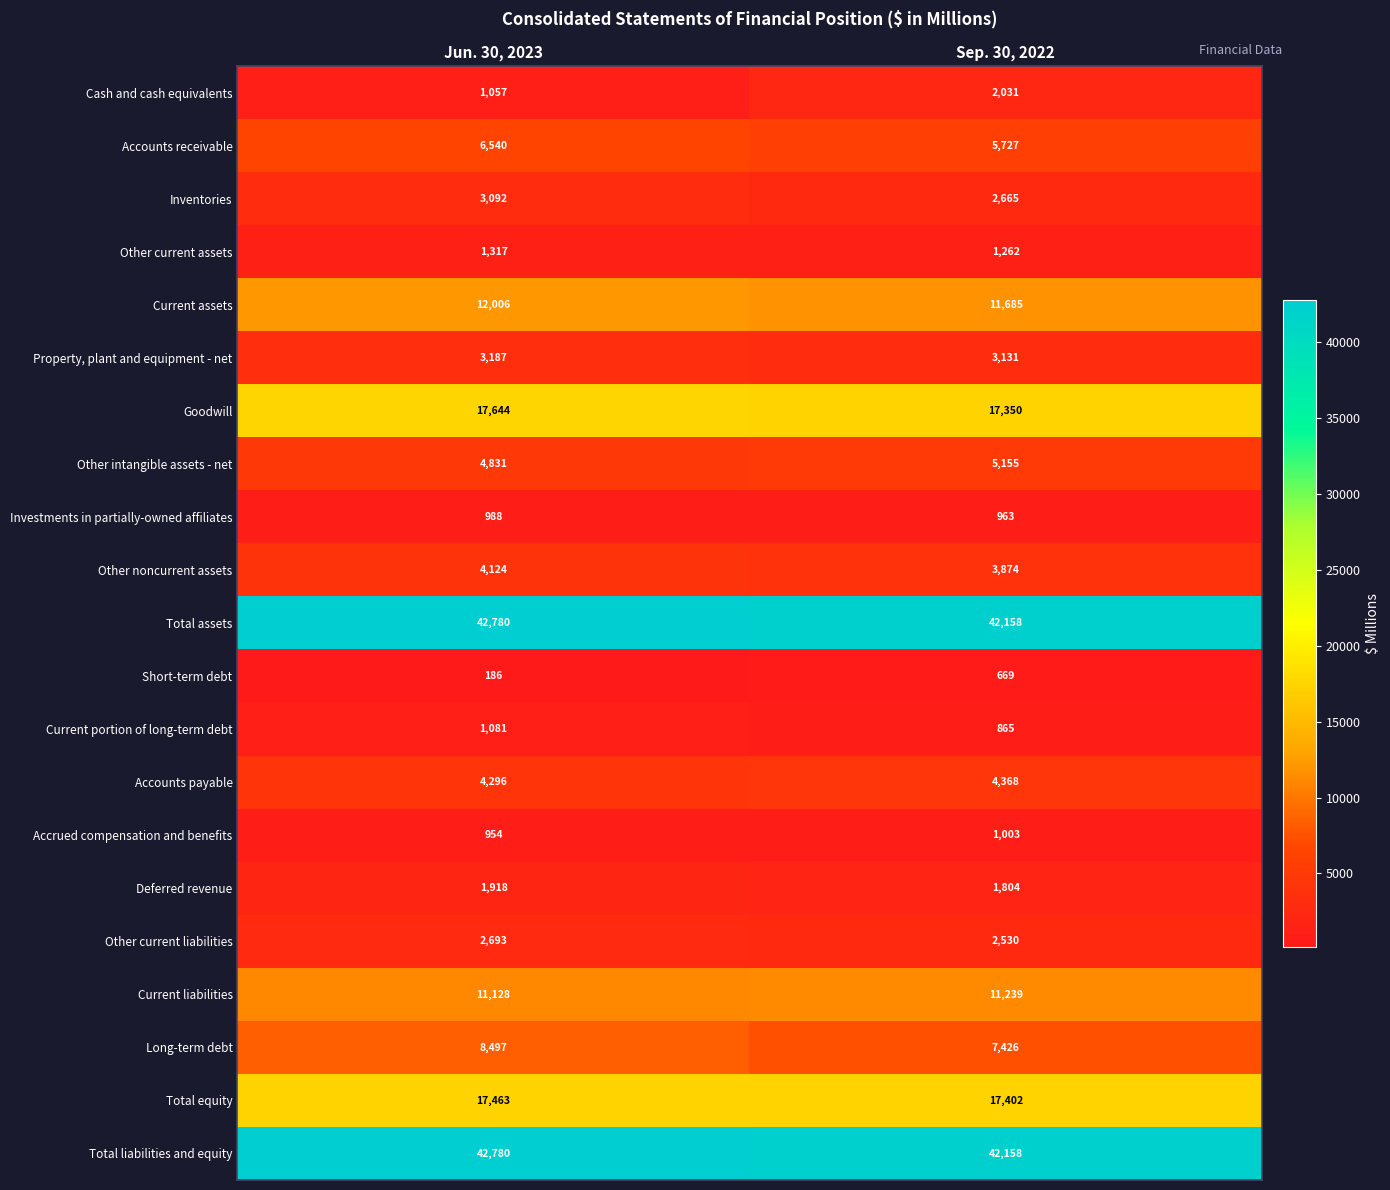

True or false: Current liabilities has a value of 11128 at Jun. 30, 2023.

True